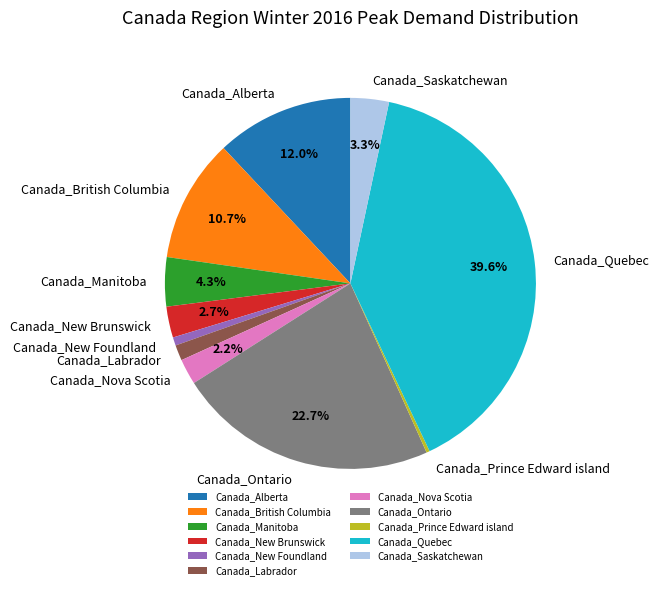

What percentage is the Canada_New Foundland slice, to the nearest percent?

1%